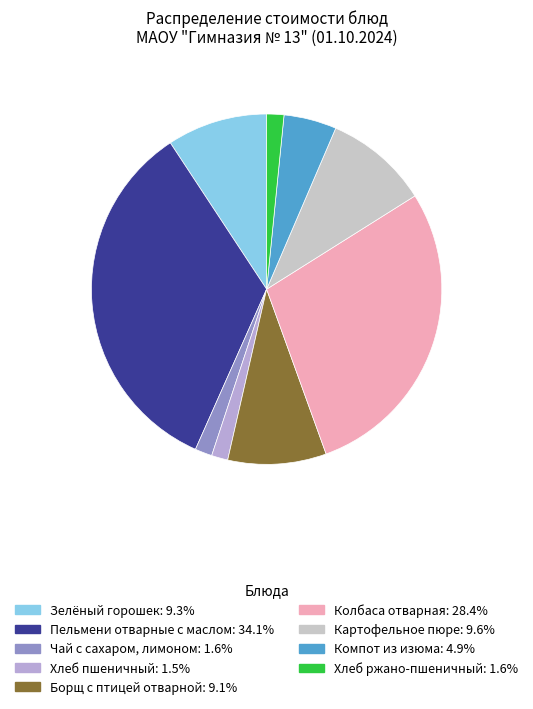

Do Хлеб ржано-пшеничный and Зелёный горошек together represent more than half of the pie?

No